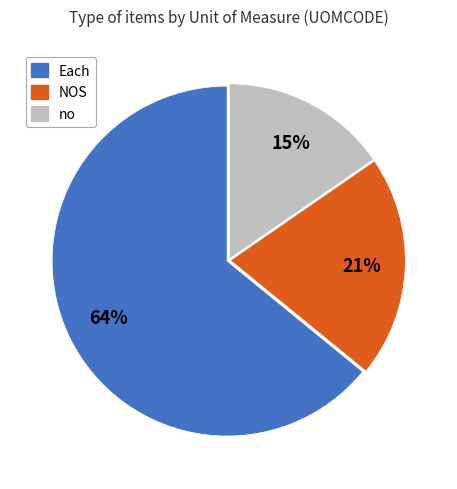

To the nearest percent, what is the difference between the largest and smallest slice percentages?

49%